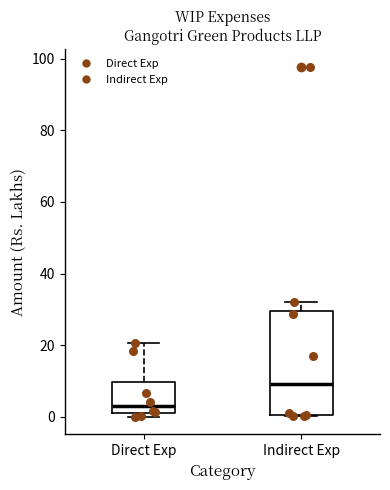

Which box's median line is the lowest?

Direct Exp